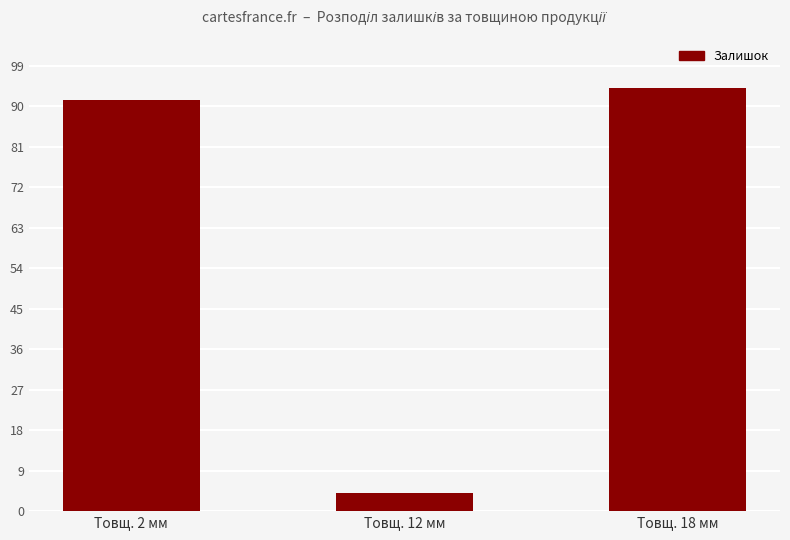

Between Товщ. 2 мм and Товщ. 12 мм, which is larger?

Товщ. 2 мм